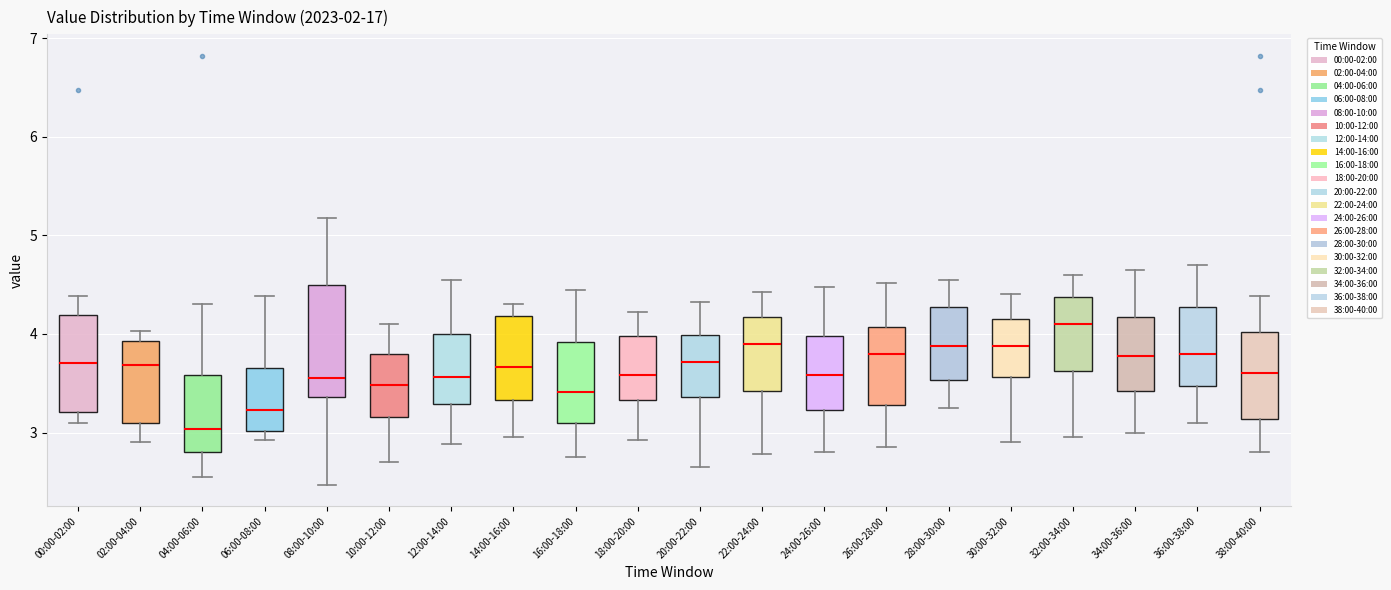

Where does the lower whisker of the box for 10:00-12:00 end on the y-axis? The values are not printed on the chart, so give them approximately, as read against the axis.

2.7